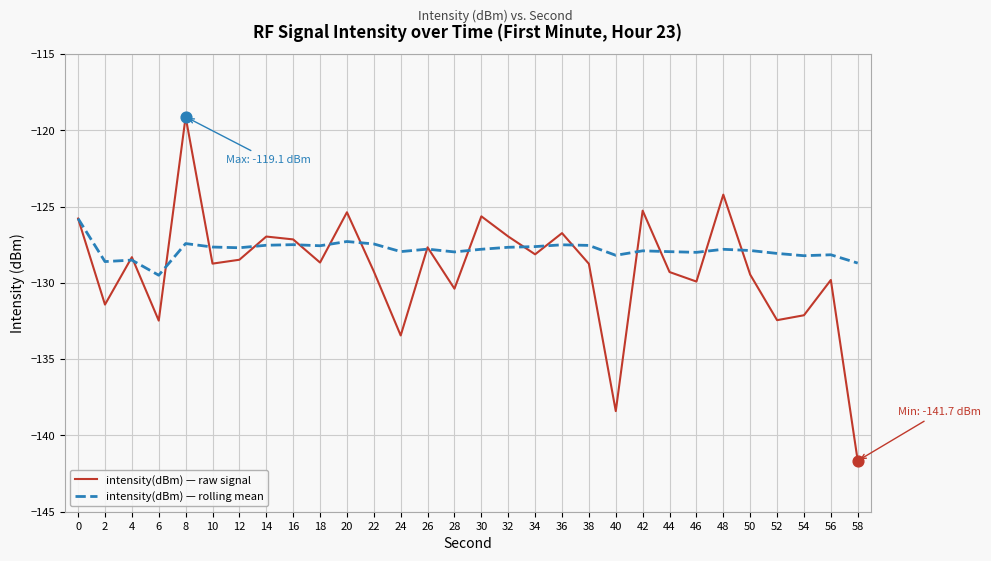

Which series has the widest spread of values?

intensity(dBm) — raw signal